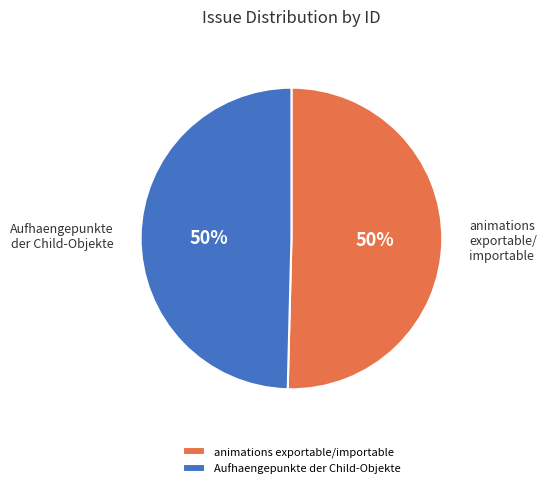

How many segments does this pie chart have?

2